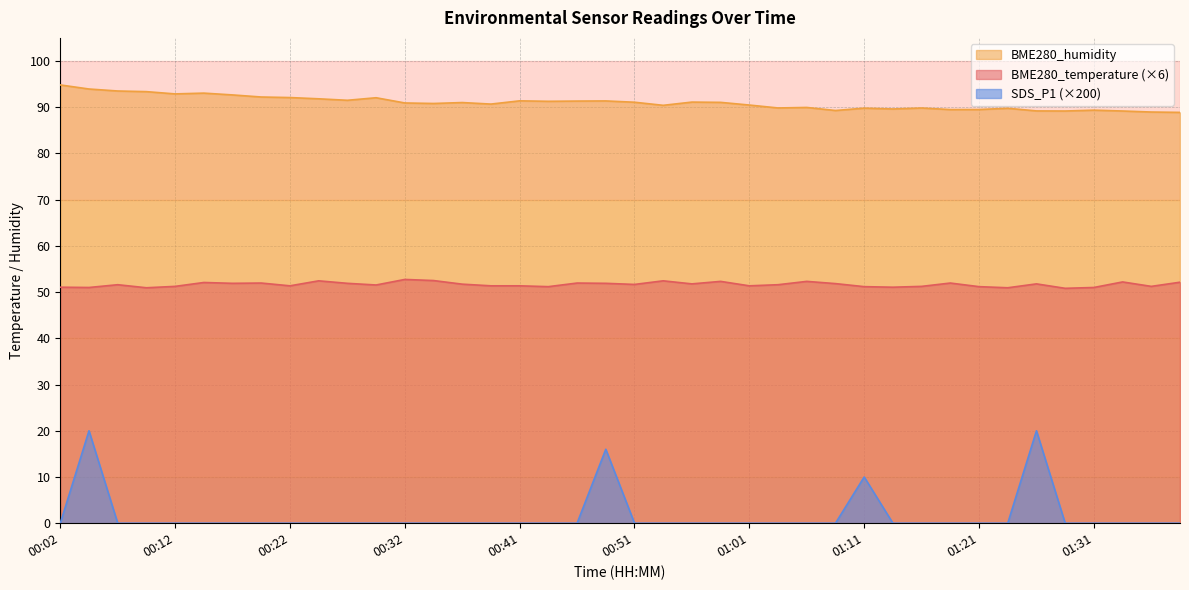

True or false: SDS_P1 has more than 1 interior local peaks.

True